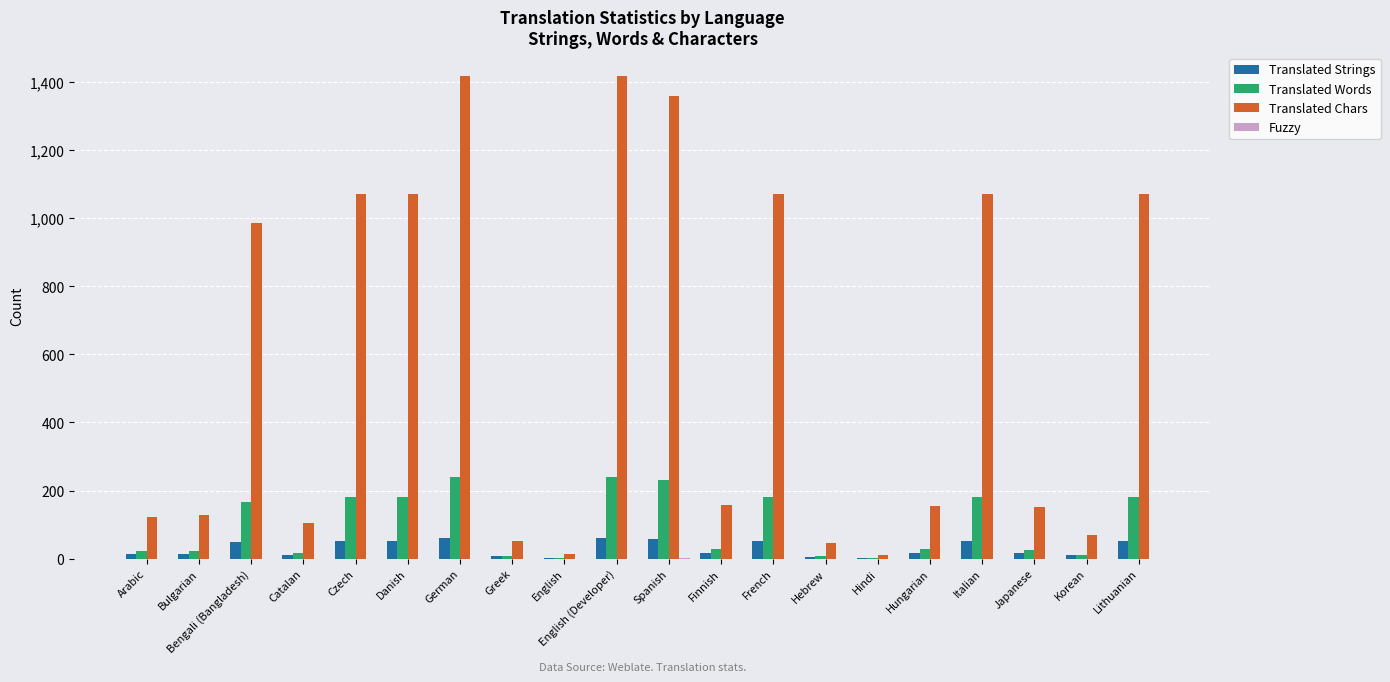

Does the chart contain stacked bars?

No